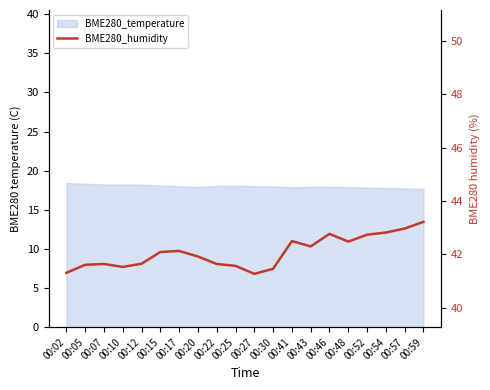

What is the value of the 17th point from the left?

42.7